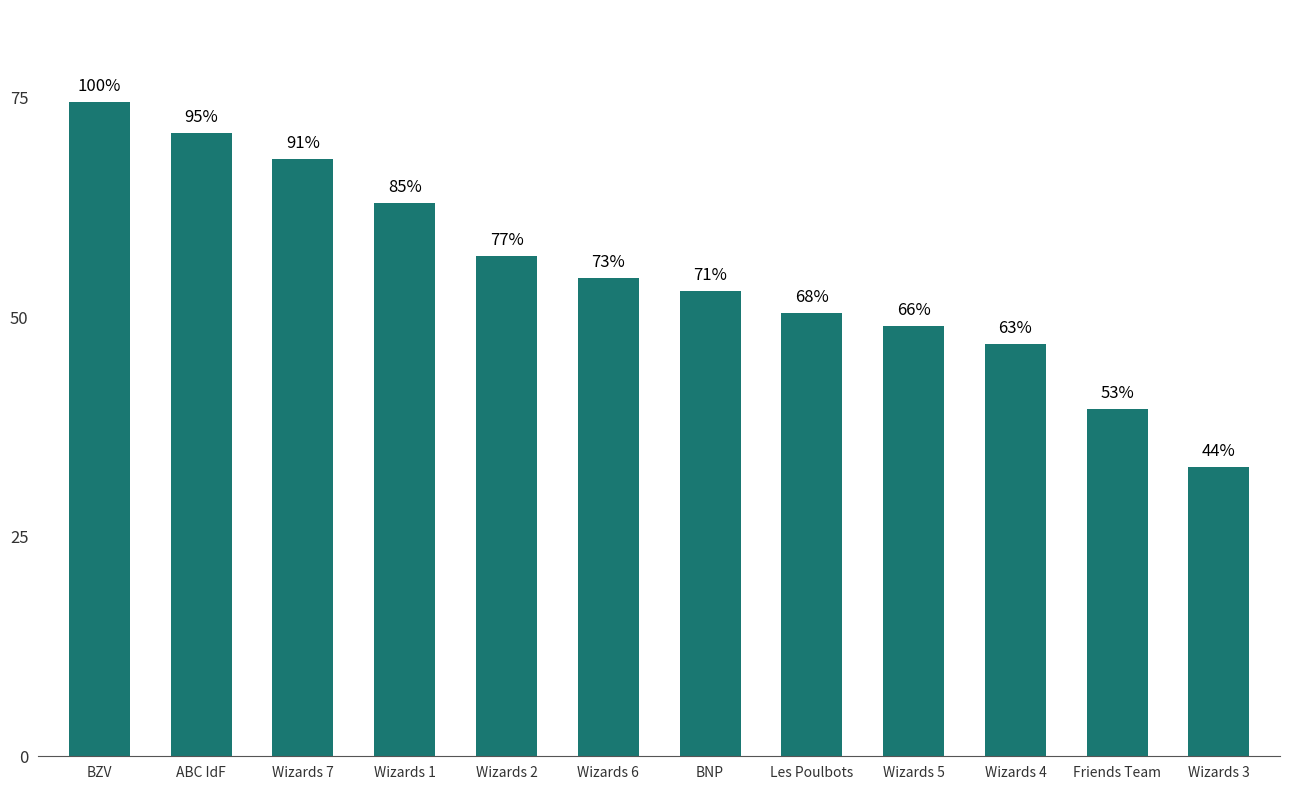

Reading left to right, transcribe all the data shown in this chart.

74.5	71.0	68.0	63.0	57.0	54.5	53.0	50.5	49.0	47.0	39.5	33.0